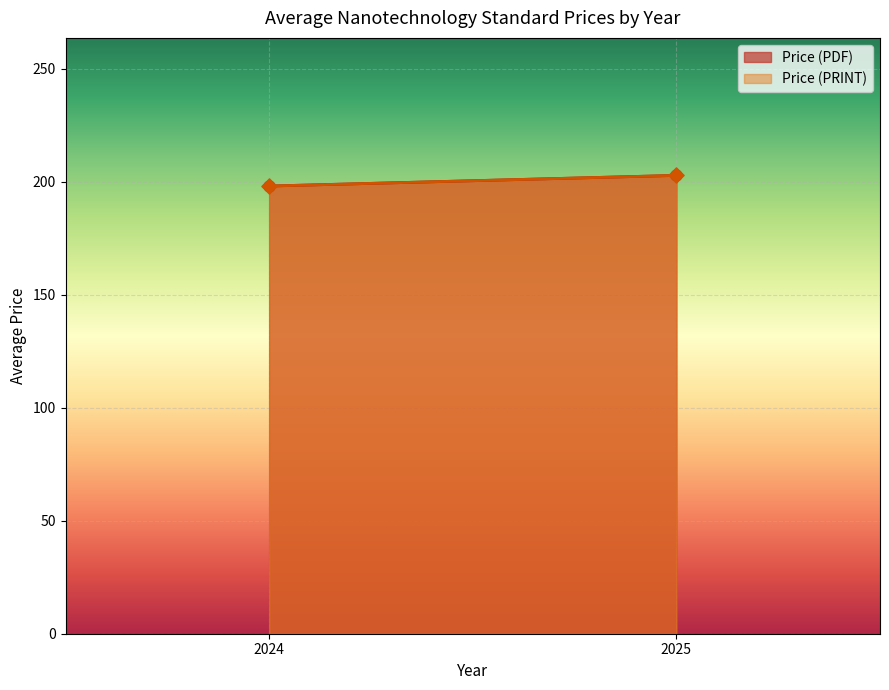

What is the total value across all series at 2024?

310